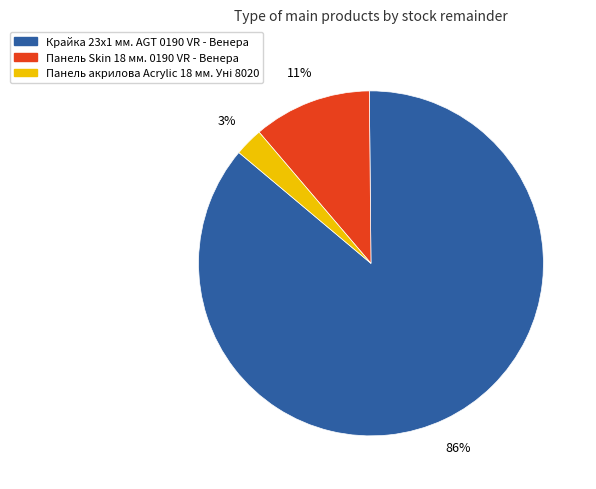

Which slice represents more than half of the pie?

Крайка 23x1 мм. AGT 0190 VR - Венера